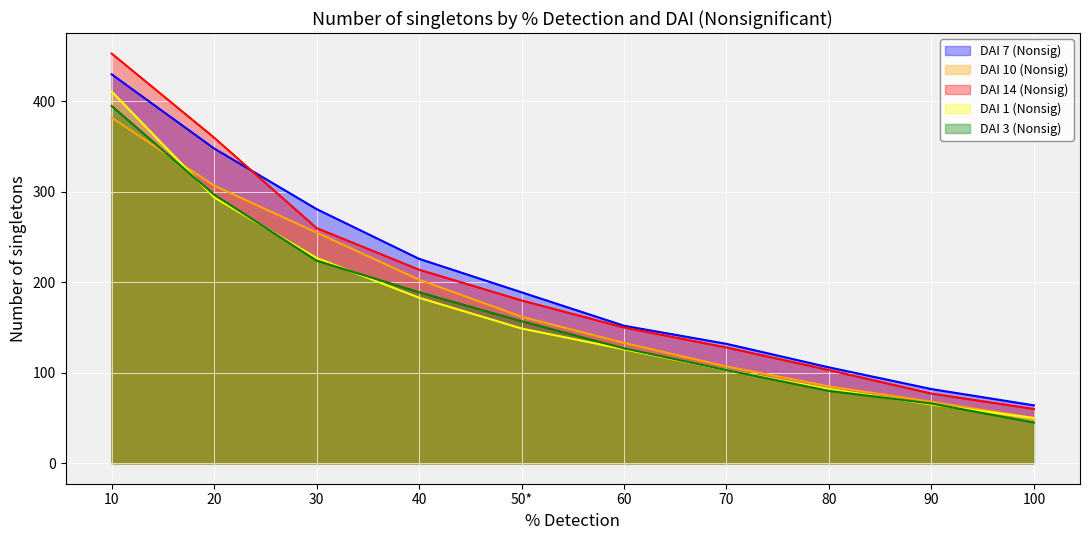

Where does the DAI 7 (Nonsig) series first go above 189?

10